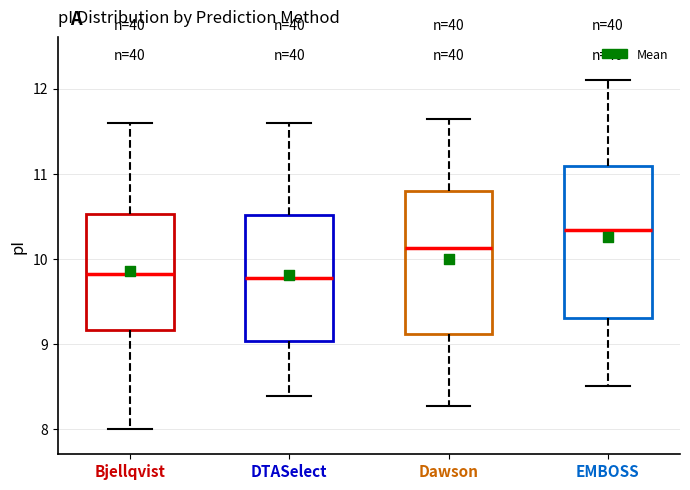

Reading left to right, read every box against the y-axis: the position of its median line, the range the box covers, and the ends of its whiskers. The values are not printed on the chart, so give them approximately, as read against the axis.

Bjellqvist: median 9.8, box 9.2 to 10.5, whiskers 8.0 to 11.6
DTASelect: median 9.8, box 9.0 to 10.5, whiskers 8.4 to 11.6
Dawson: median 10.1, box 9.1 to 10.8, whiskers 8.3 to 11.6
EMBOSS: median 10.3, box 9.3 to 11.1, whiskers 8.5 to 12.1